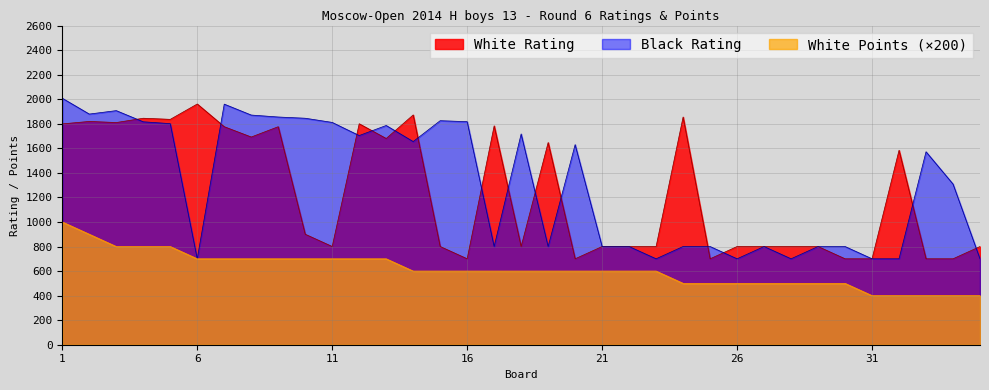

Reading right to left, extract all data points from this chart.

White Rating: 800	700	700	1584	700	700	800	800	800	800	700	1855	800	800	800	700	1647	800	1783	700	800	1872	1680	1800	800	900	1776	1692	1776	1961	1836	1845	1810	1819	1799
Black Rating: 700	1309	1572	700	700	800	800	700	800	700	800	800	700	800	800	1630	800	1717	800	1817	1825	1655	1786	1704	1811	1845	1855	1871	1960	700	1801	1816	1907	1879	2008
White Points: 400	400	400	400	400	500	500	500	500	500	500	500	600	600	600	600	600	600	600	600	600	600	700	700	700	700	700	700	700	700	800	800	800	900	1000